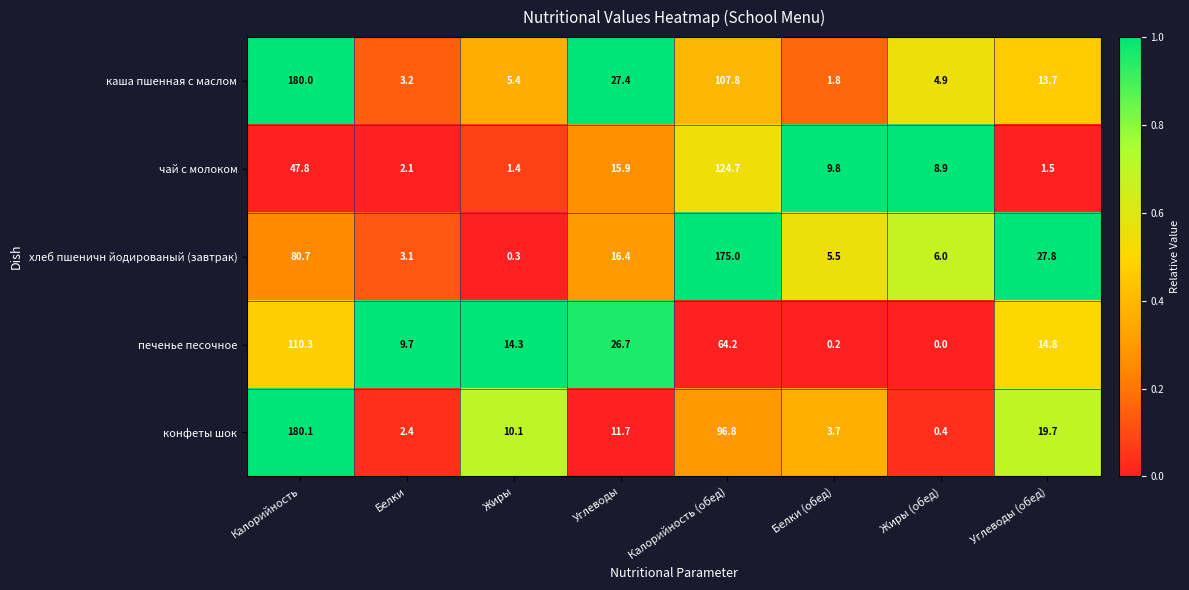

At Жиры, list the series in order from smallest to largest.

хлеб пшеничн йодированый (завтрак), чай с молоком, каша пшенная с маслом, конфеты шок, печенье песочное